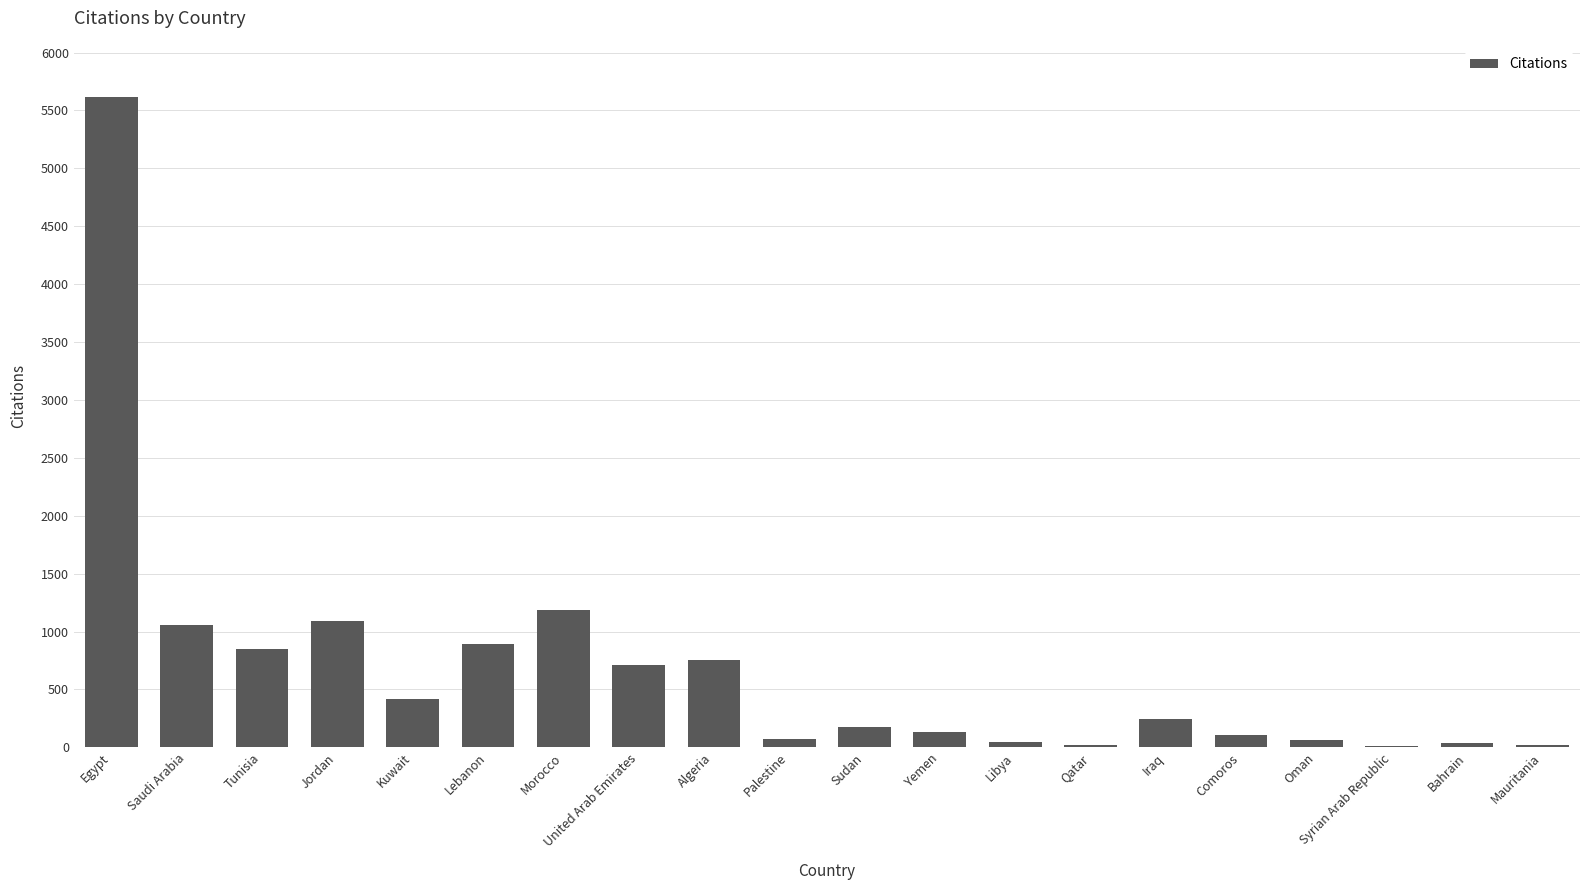

What is the ratio of the value at Algeria to the value at Libya?

17.2